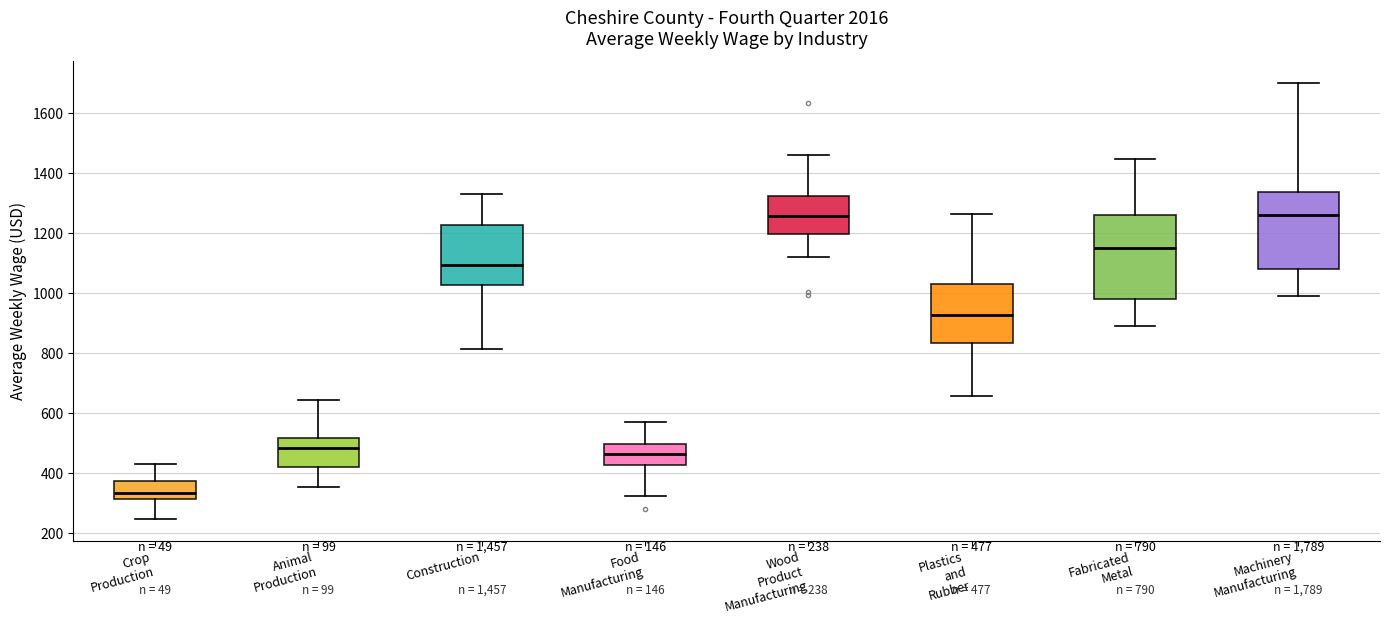

Which box is the tallest, from its lower edge to its upper edge?

Fabricated Metal